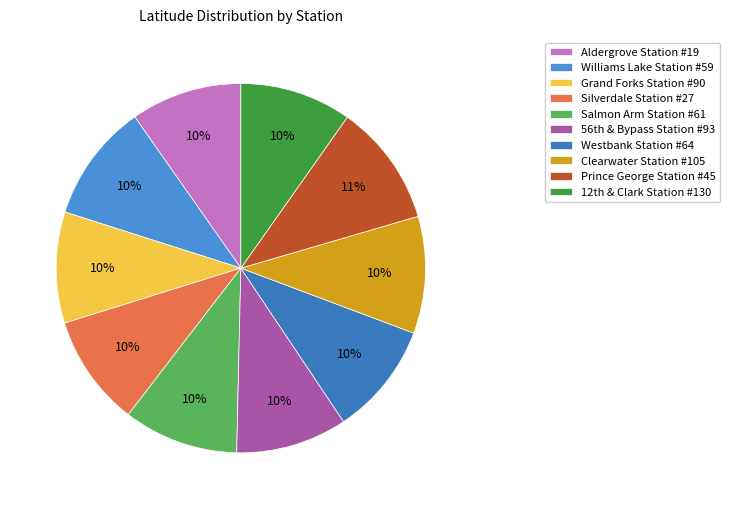

To the nearest percent, what is the difference between the largest and smallest slice percentages?

1%